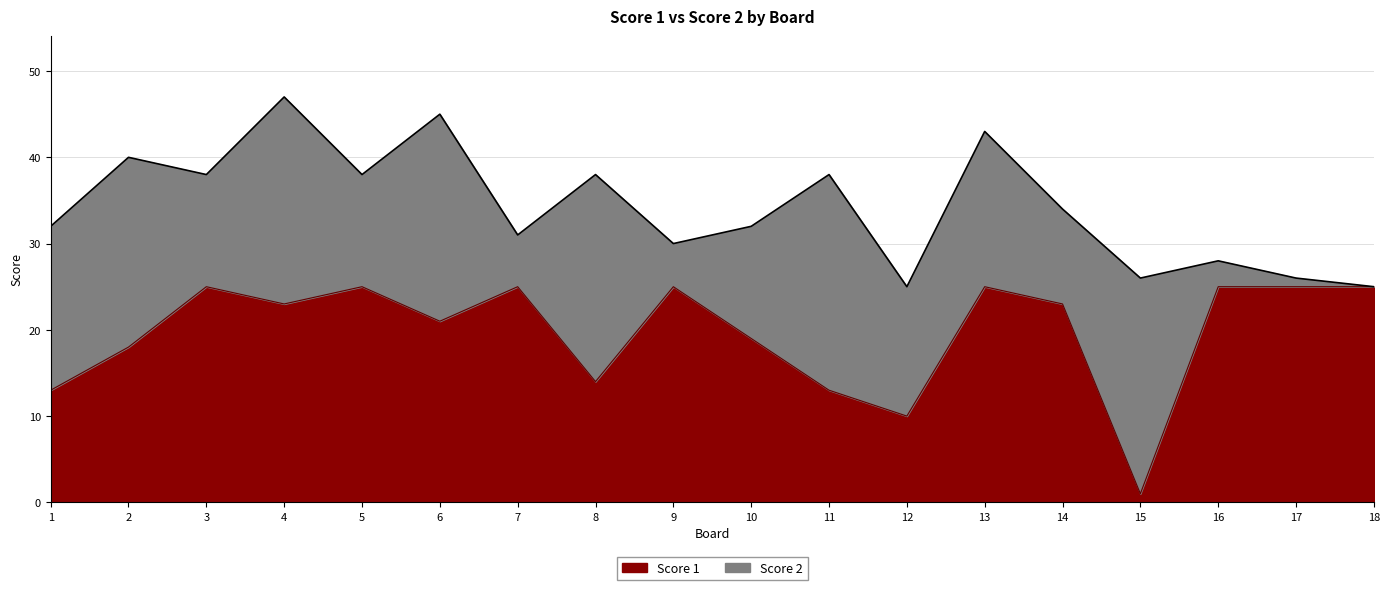

Which has a higher value, 14 or 15?

14